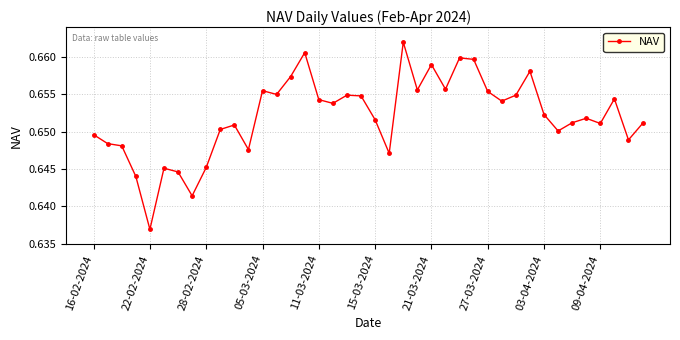

How many values are between 0 and 1?

40